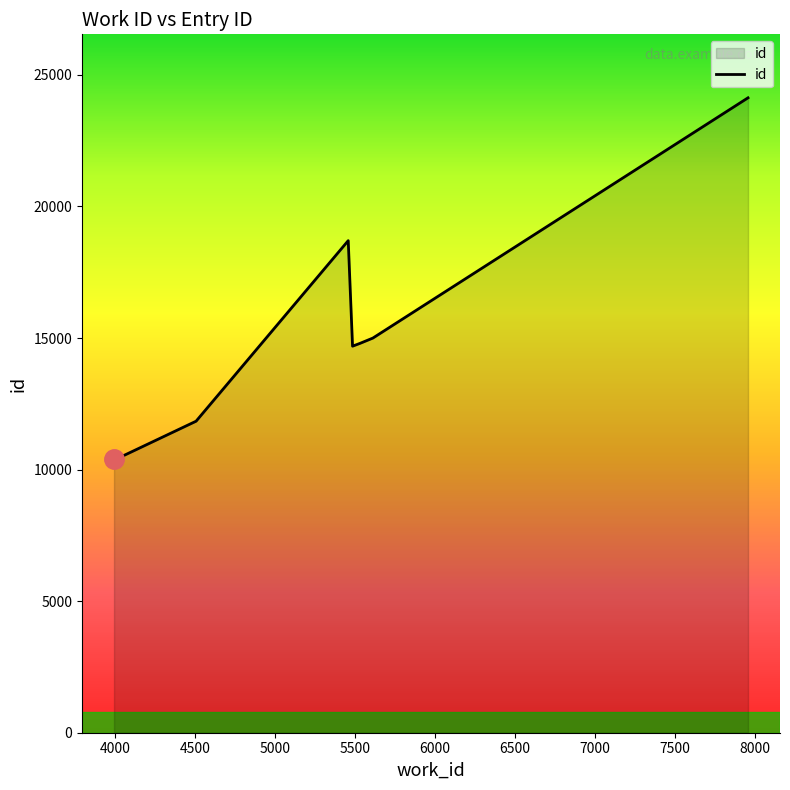

What is the minimum value shown in the chart?

10385